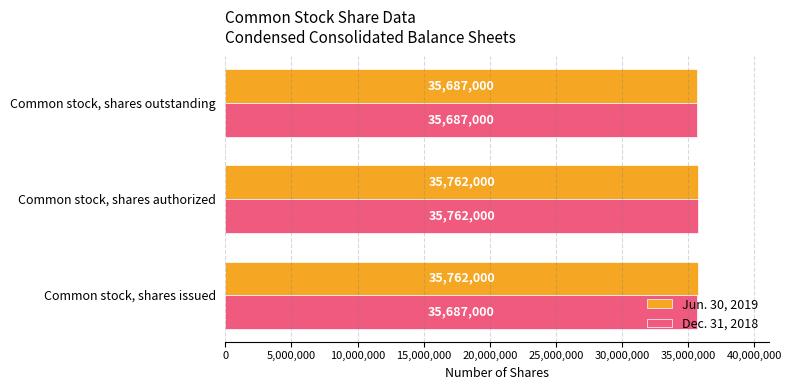

What is the difference between the maximum and minimum values in the Jun. 30, 2019 series?

75000